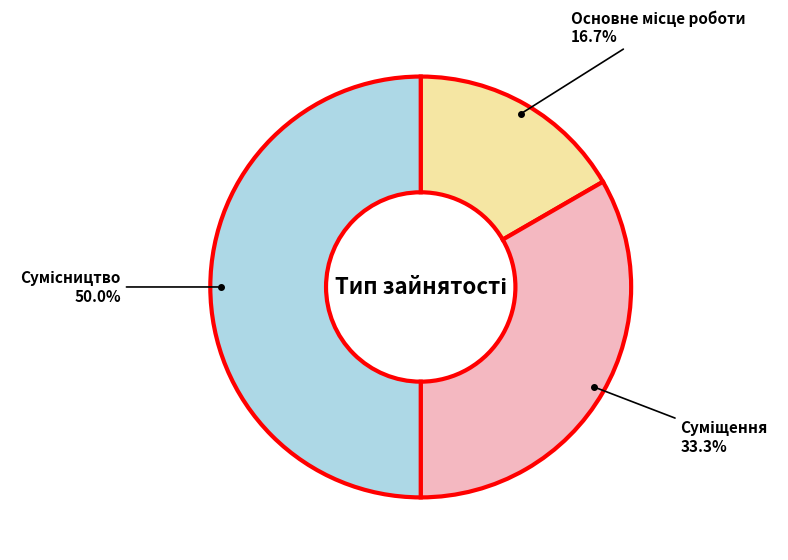

Is there any slice that represents more than half of the pie?

No